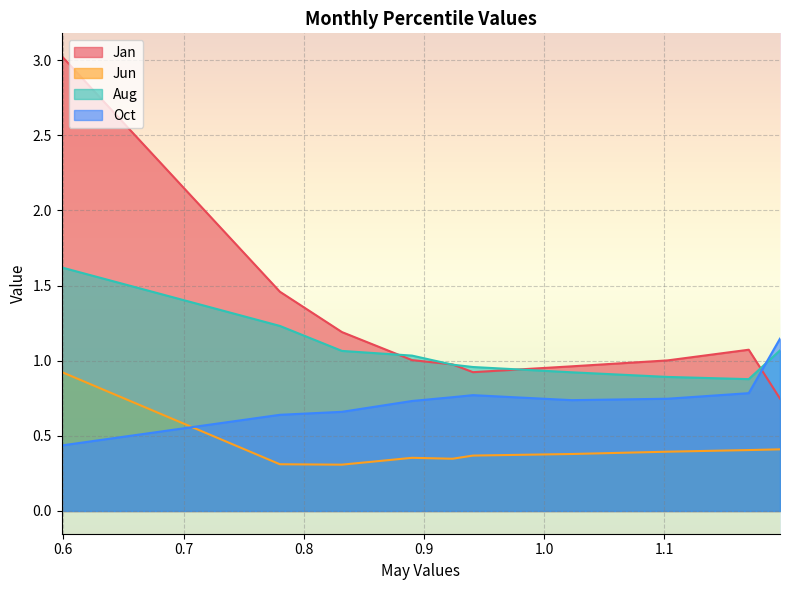

Which series has the widest spread of values?

Jan